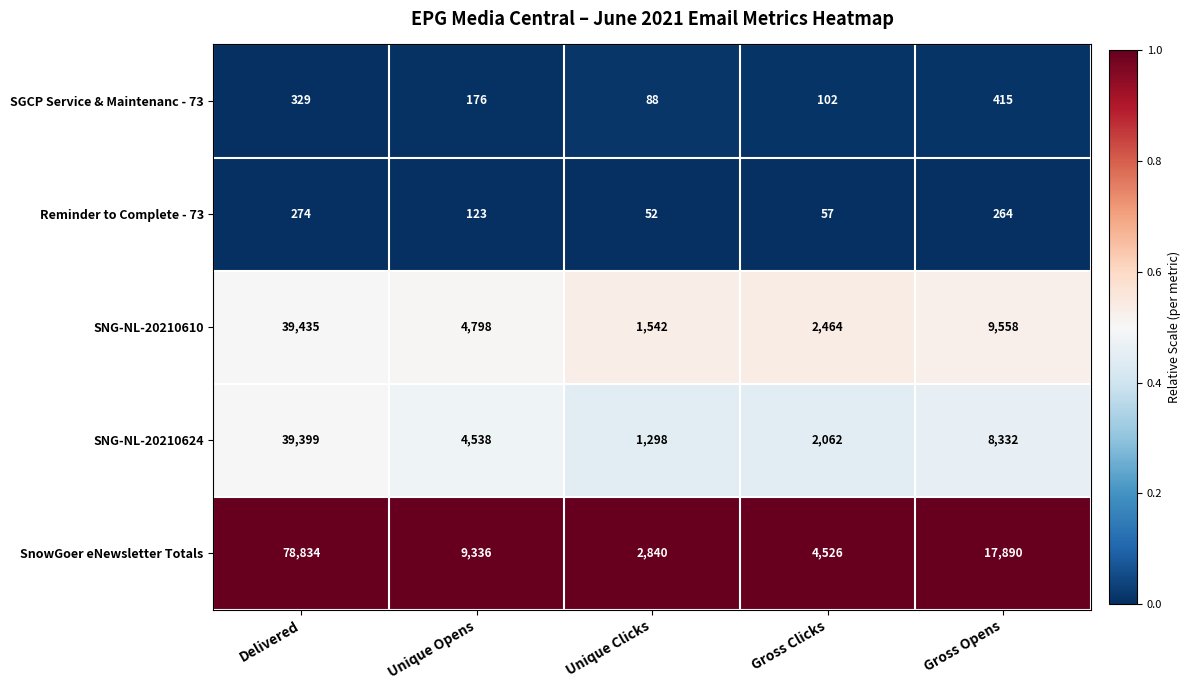

What is the total value across all series at Unique Opens?

18971